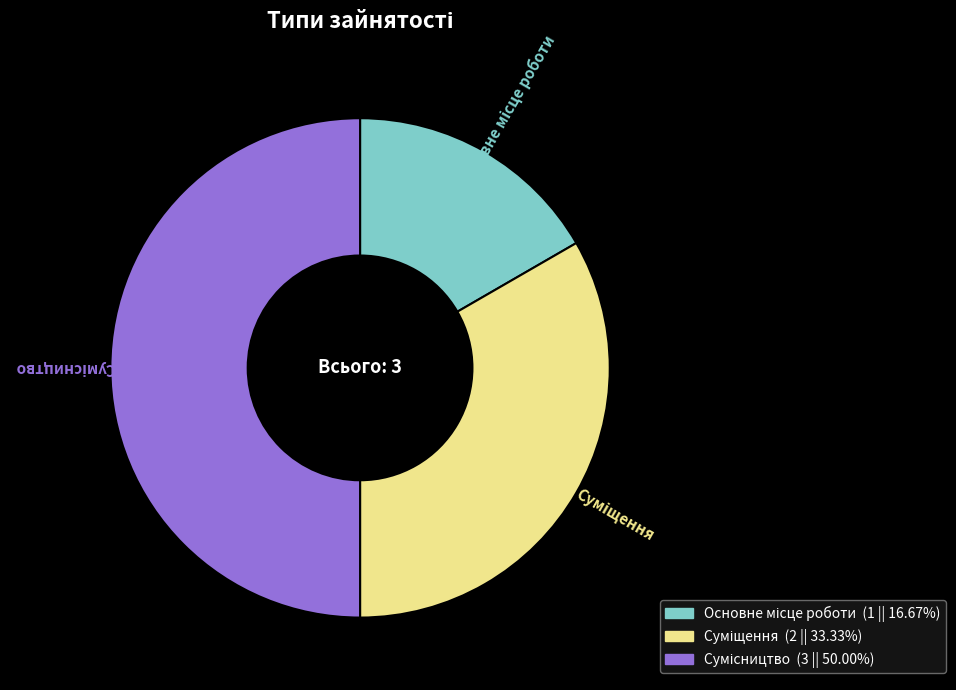

What percentage is the Основне місце роботи slice, to the nearest percent?

17%